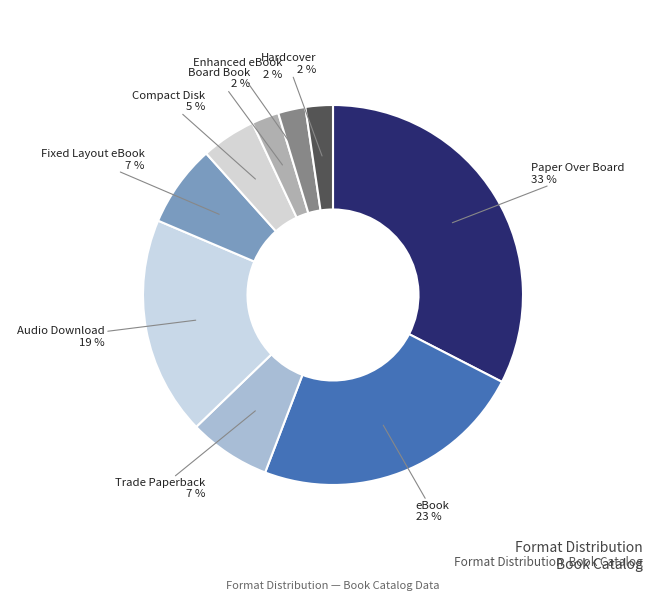

Which slice is the largest?

Paper Over Board